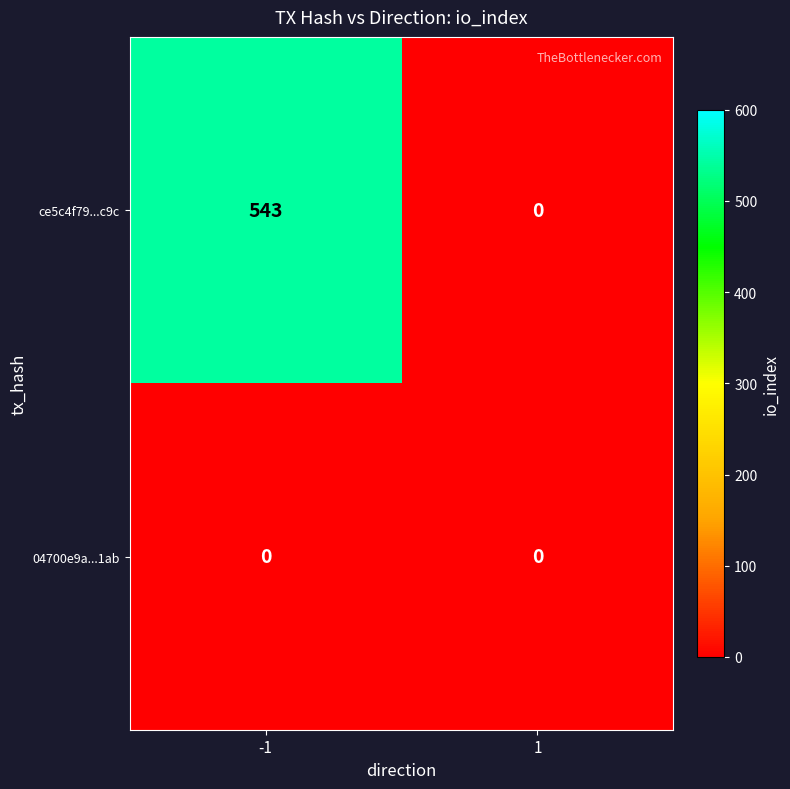

Reading right to left, transcribe all the data shown in this chart.

ce5c4f79...c9c: 1=0	-1=543
04700e9a...1ab: 1=0	-1=0